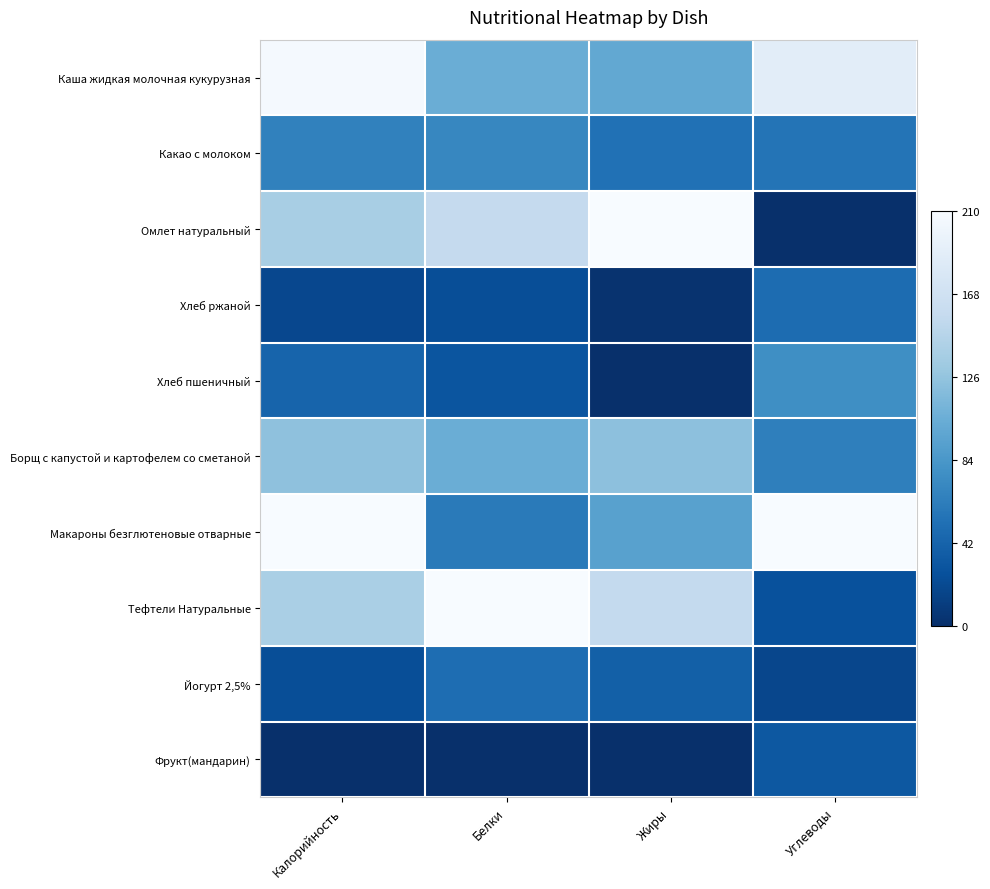

Which series has the largest total across all categories?

Каша жидкая молочная кукурузная